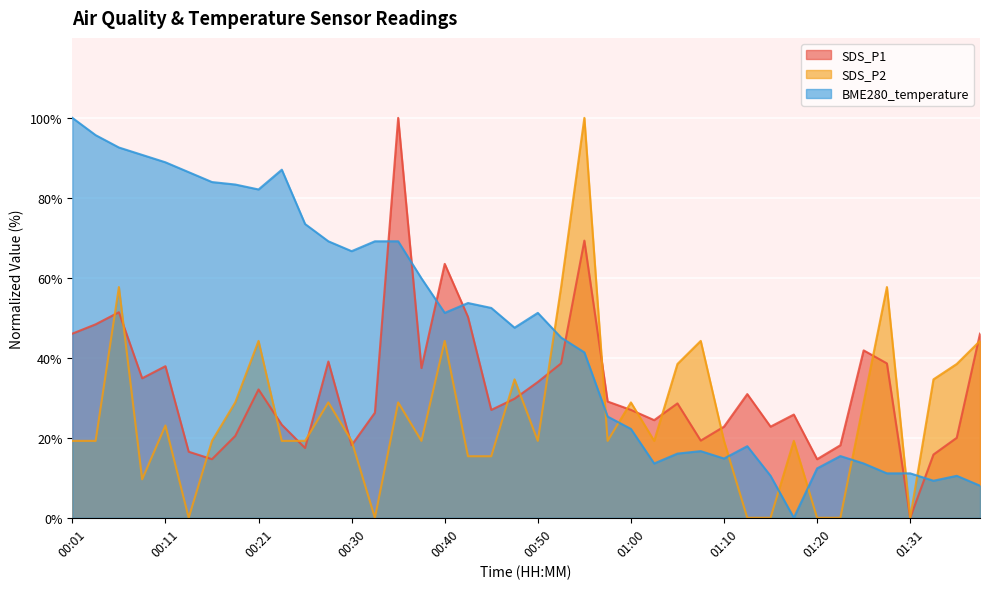

Which series has the largest range (max minus min)?

SDS_P1